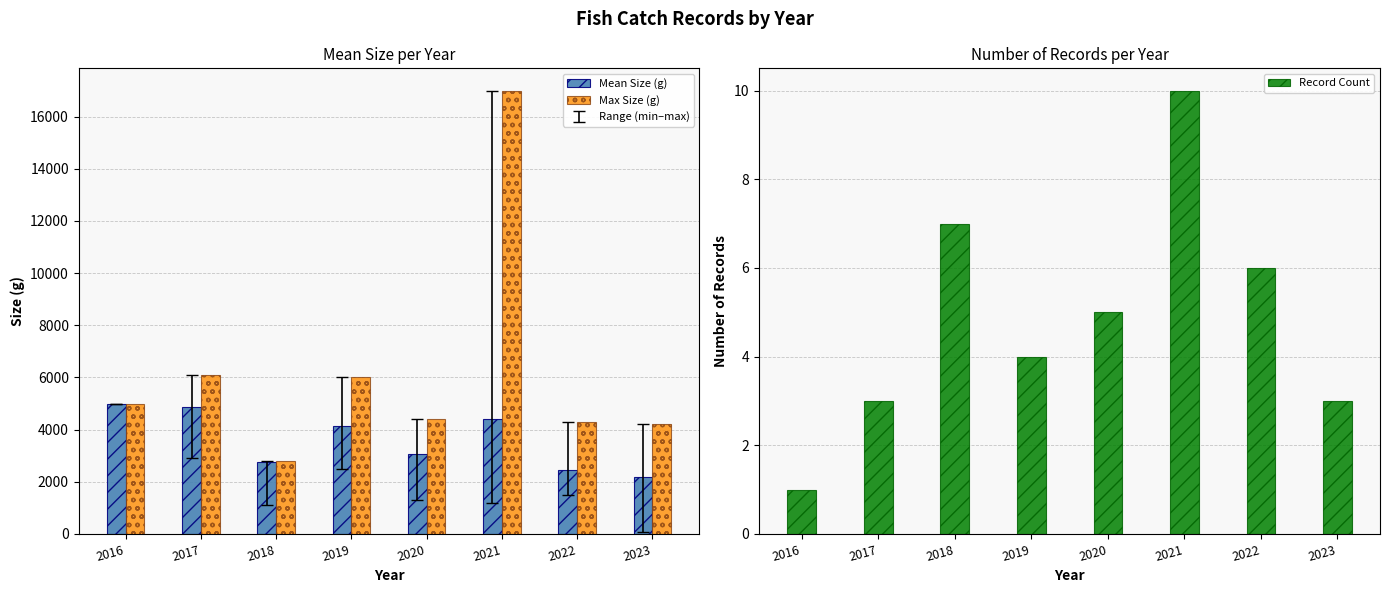

Reading right to left, list all the values displayed in this chart.

Mean Size (g): 2186.7	2466.7	4410.0	3080.0	4150.0	2771.4	4866.7	5000.0
Max Size (g): 4200.0	4300.0	17000.0	4400.0	6000.0	2800.0	6100.0	5000.0
Record Count: 3.0	6.0	10.0	5.0	4.0	7.0	3.0	1.0